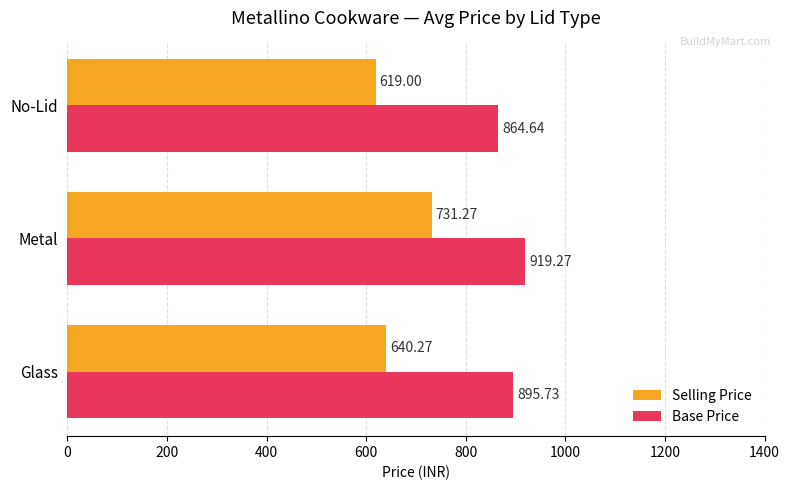

At which label does Base Price reach its peak?

Metal